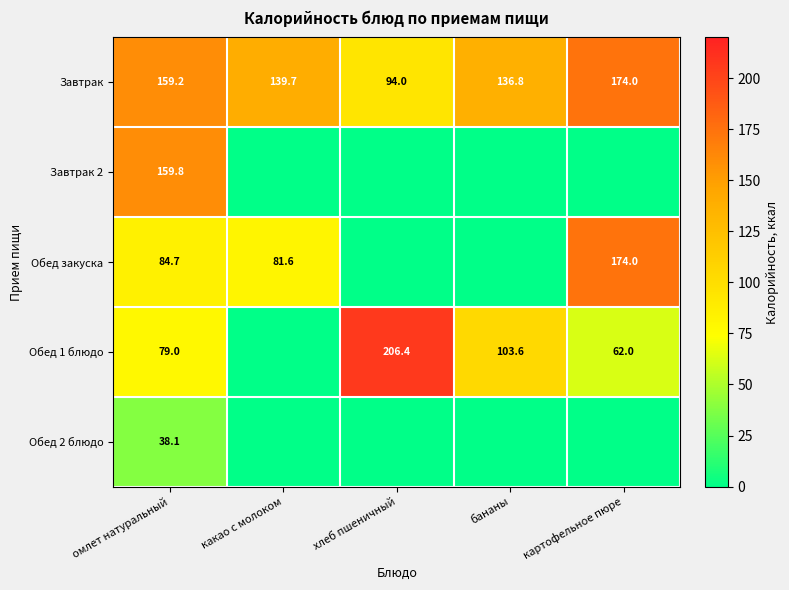

How many distinct data groups are displayed?

5